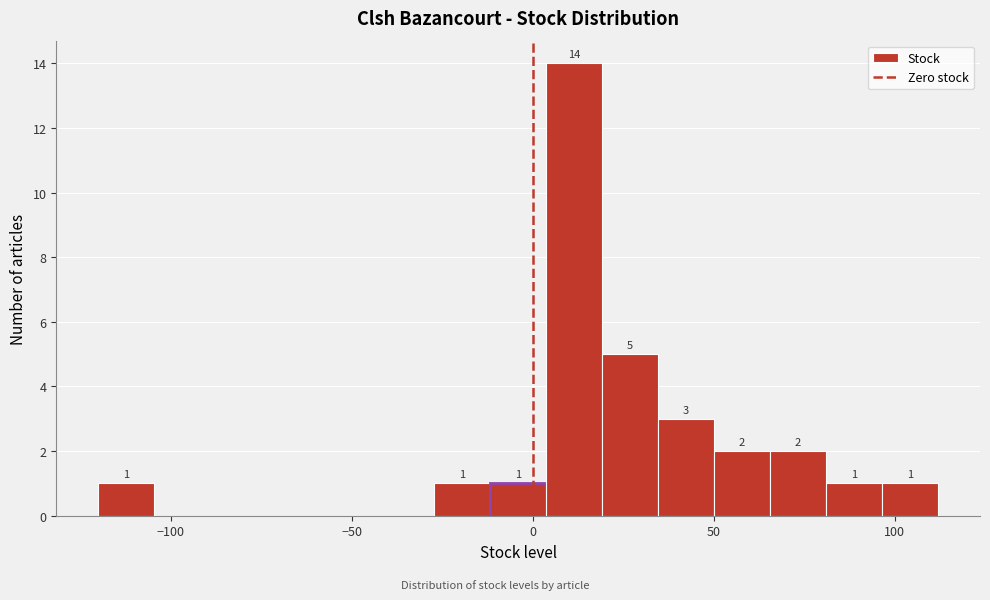

Around what value on the x-axis is the tallest bar? Give the approximate position of its centre, as read against the axis.

10